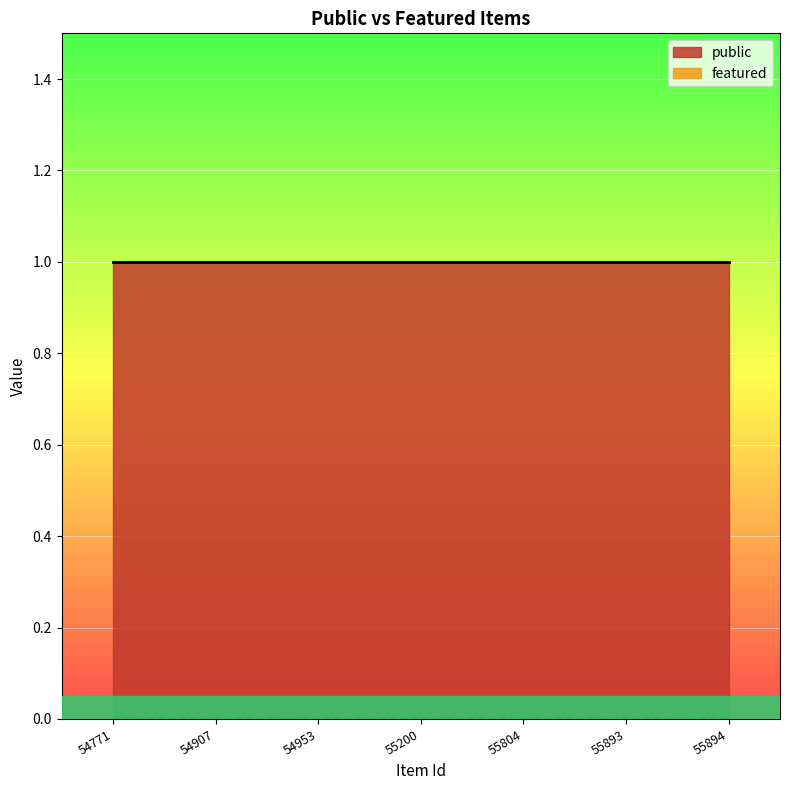

Which series has the largest total across all categories?

public